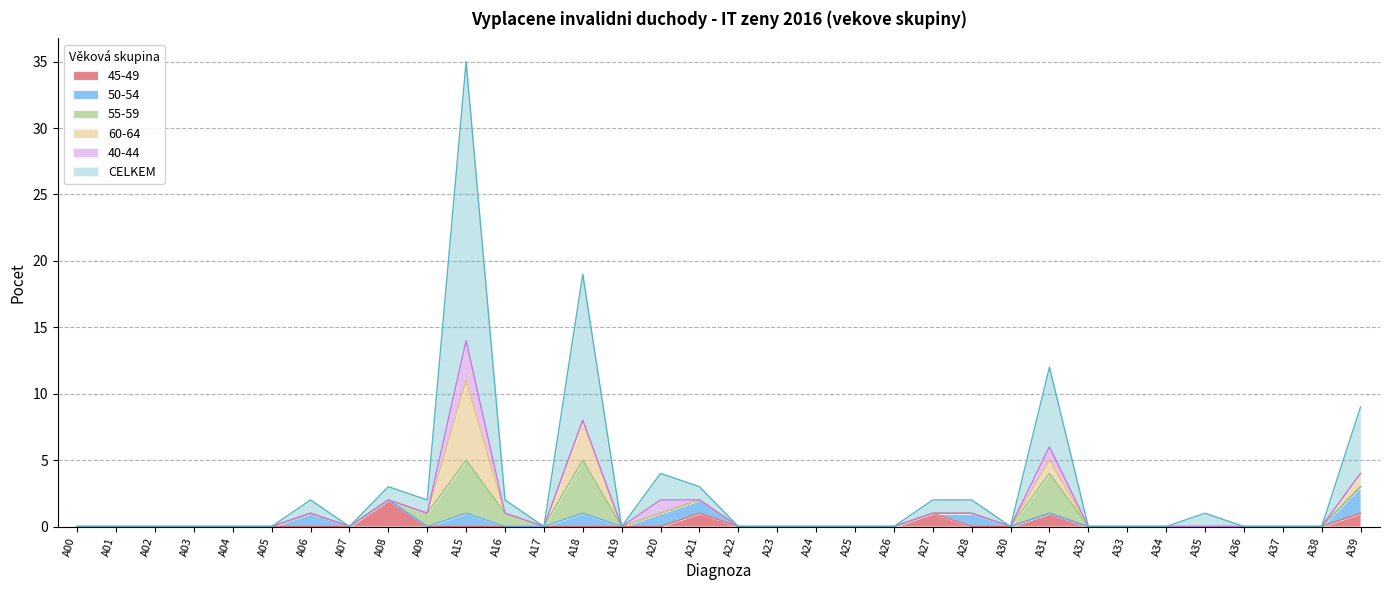

Between which two adjacent categories do 45-49 and 55-59 first intersect?

A08 and A09